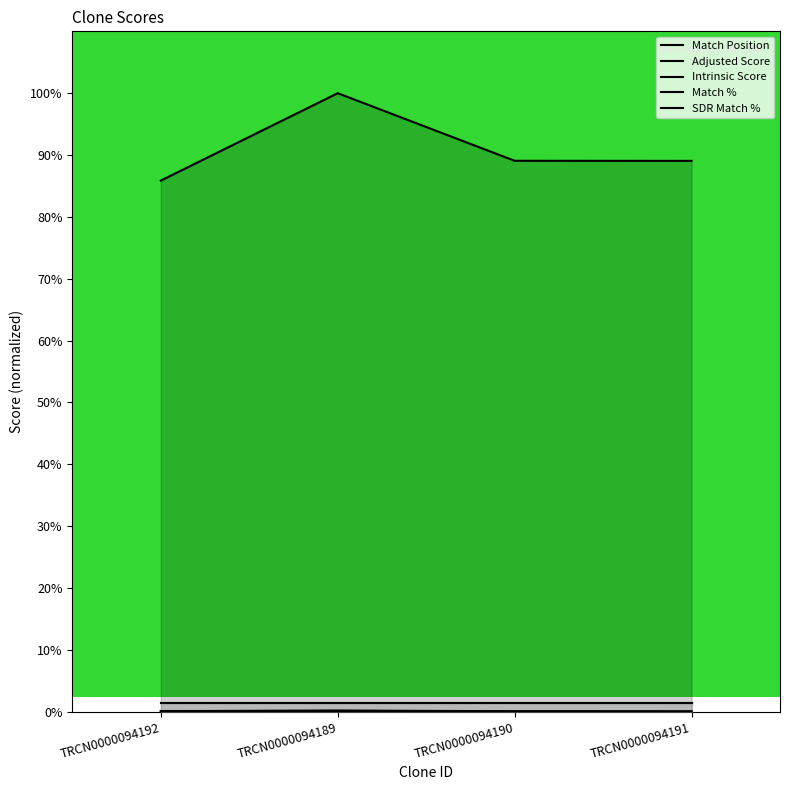

What is the average value of the SDR Match % series?

1.4